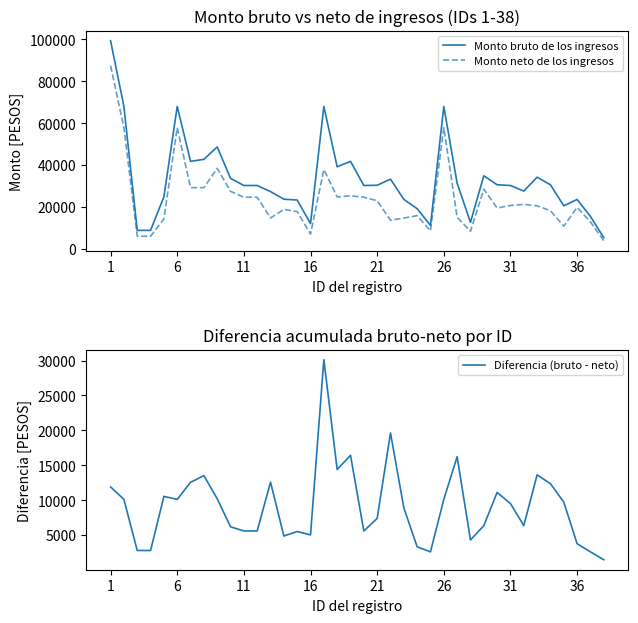

Reading left to right, extract all data points from this chart.

Monto bruto de los ingresos: 99349.3	67981.7	8851.2	8851.2	24861.1	67981.7	41793.3	42748.1	48685.3	33674.0	30269.8	30269.8	27362.0	23741.6	23332.5	12091.2	67981.7	39193.3	41793.3	30269.8	30390.8	33312.1	23646.3	19192.8	11223.6	67981.7	31345.0	12697.5	34901.7	30625.7	30269.8	27603.2	34232.3	30610.5	20573.9	23613.1	15506.9	5394.7
Monto neto de los ingresos: 87442.5	57866.9	6055.4	6055.4	14317.0	57866.9	29230.0	29229.8	38470.9	27483.7	24678.3	24678.3	14768.2	18872.0	17819.9	7063.9	37859.7	24800.8	25364.1	24678.3	23004.6	13677.8	14735.6	15874.0	8620.8	57866.9	15119.2	8394.4	28550.2	19509.5	20753.8	21235.9	20604.1	18245.9	10844.7	19846.2	12904.1	3921.2
Diferencia (bruto - neto): 11906.8	10114.8	2795.8	2795.8	10544.1	10114.8	12563.3	13518.2	10214.3	6190.4	5591.5	5591.5	12593.7	4869.6	5512.6	5027.2	30121.9	14392.5	16429.2	5591.5	7386.2	19634.4	8910.7	3318.7	2602.8	10114.8	16225.8	4303.1	6351.5	11116.2	9516.0	6367.2	13628.2	12364.6	9729.2	3766.9	2602.8	1473.6